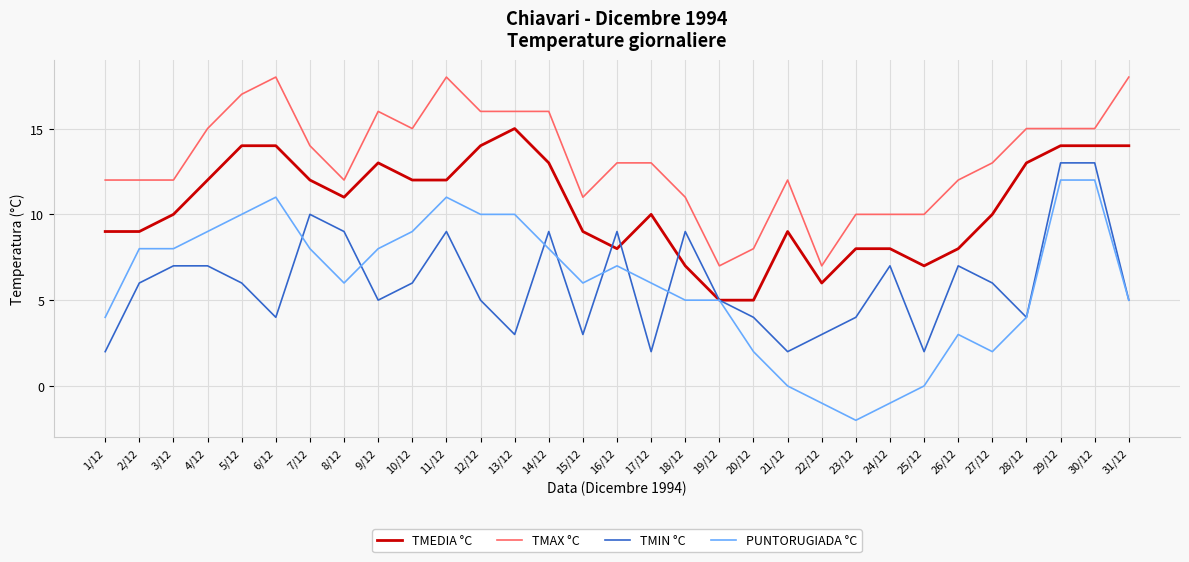

Is the value of TMEDIA °C at 8/12 greater than the value of TMIN °C at 24/12?

Yes